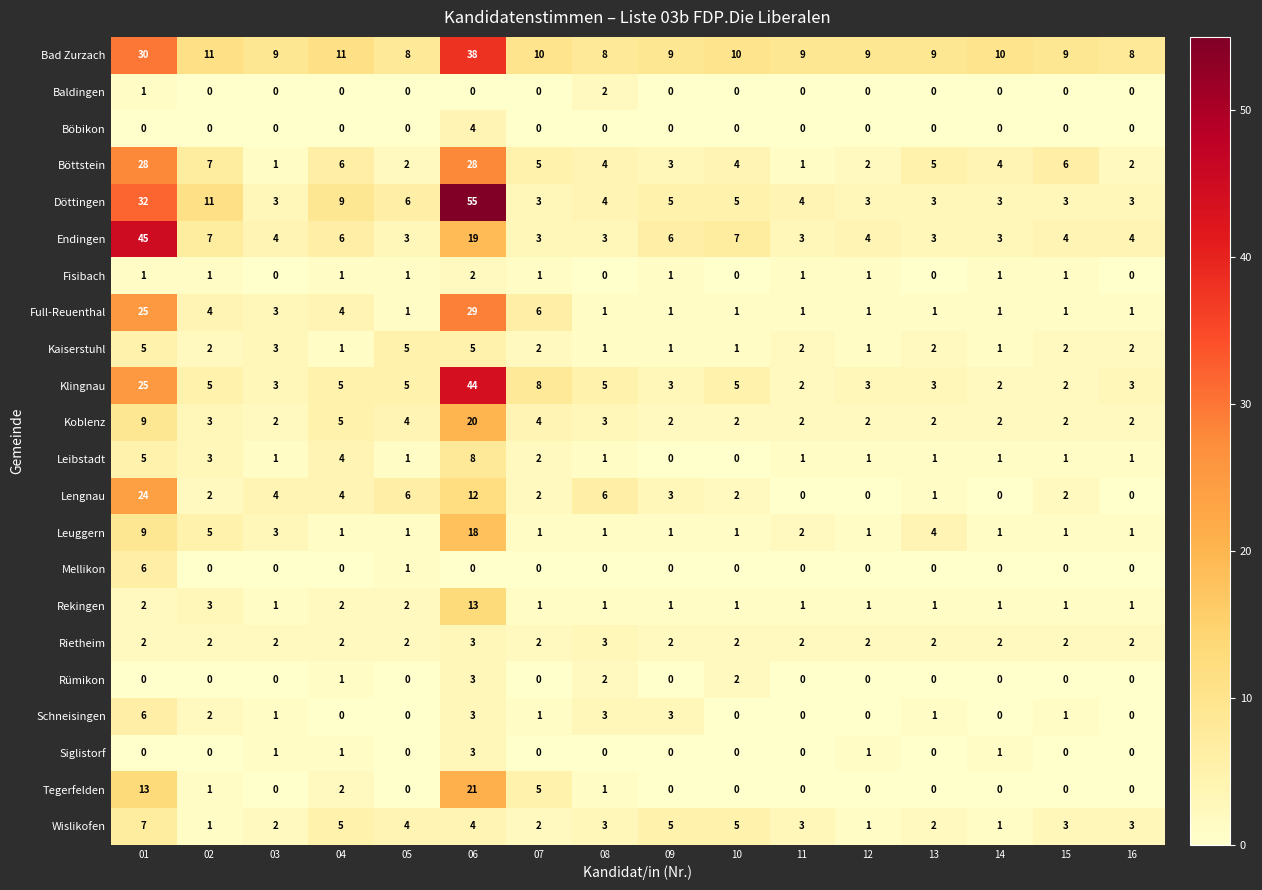

What is the greatest value displayed?

55